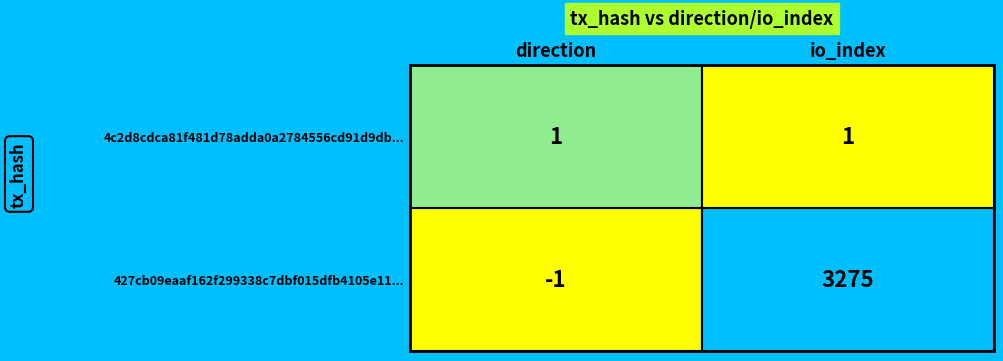

Between 0 and 1, which series saw the biggest shift?

427cb09eaaf162f299338c7dbf015dfb4105e11